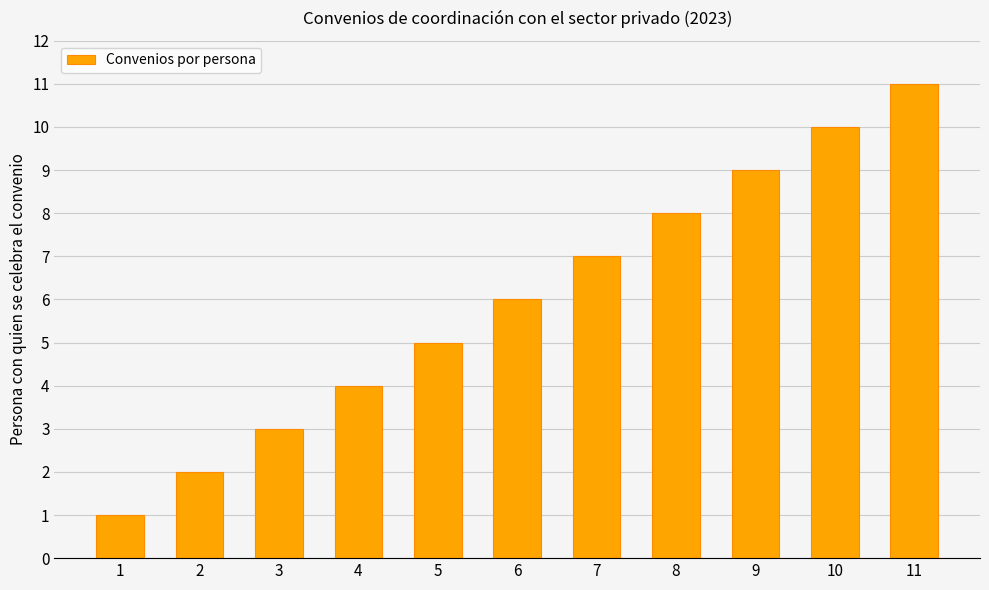

How many distinct data groups are displayed?

1